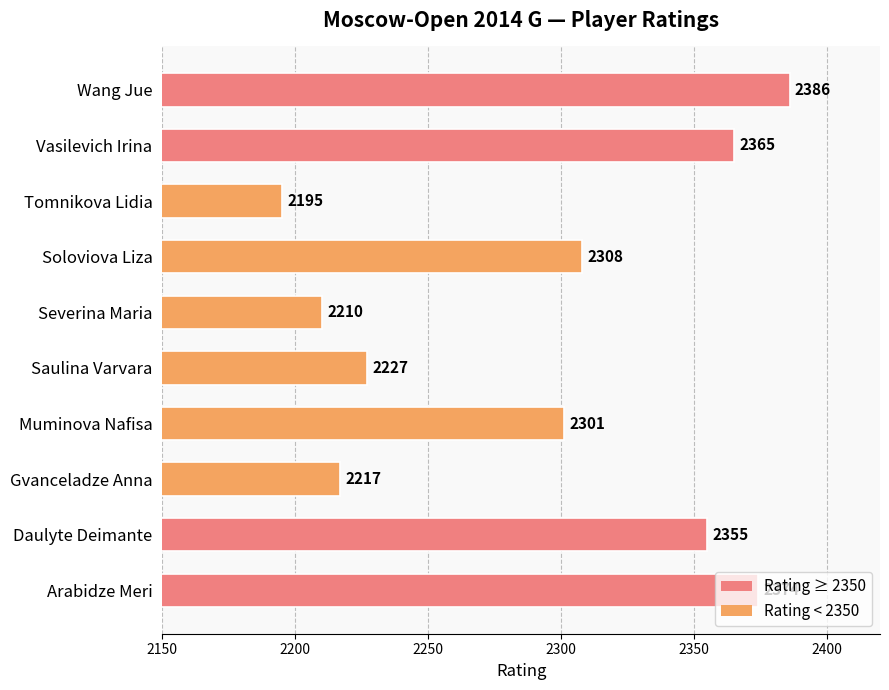

What is the change in value from Arabidze Meri to Gvanceladze Anna?

-157